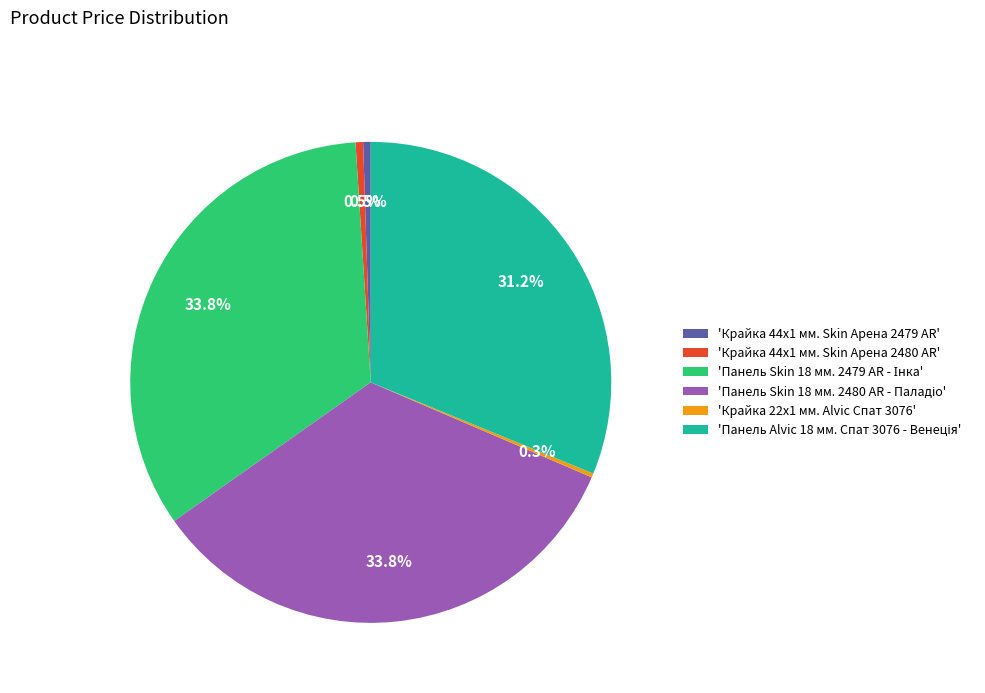

What portion of the pie excludes 'Крайка 44x1 мм. Skin Арена 2479 AR'?

99.5%